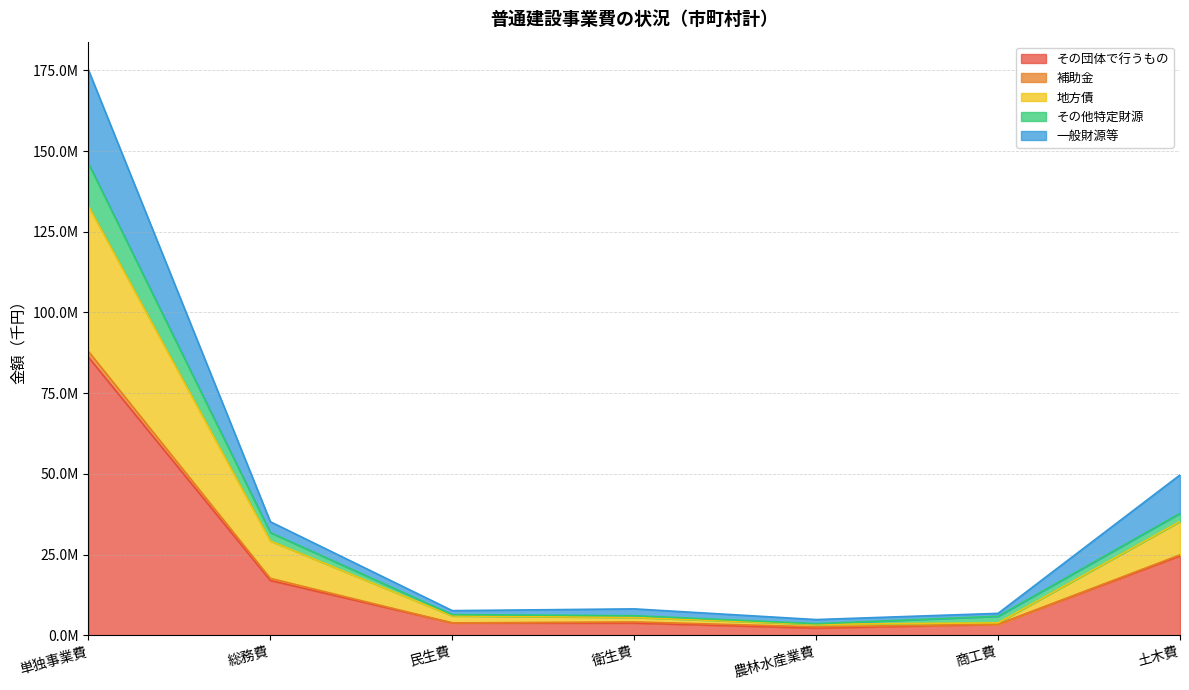

Does the chart display data point markers on the line(s)?

No